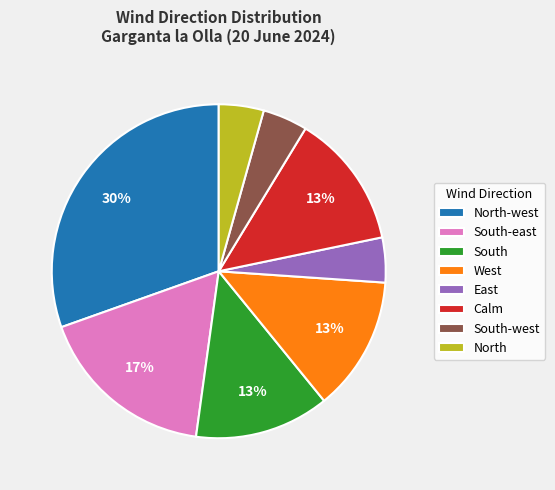

Between South-west and West, which is larger?

West